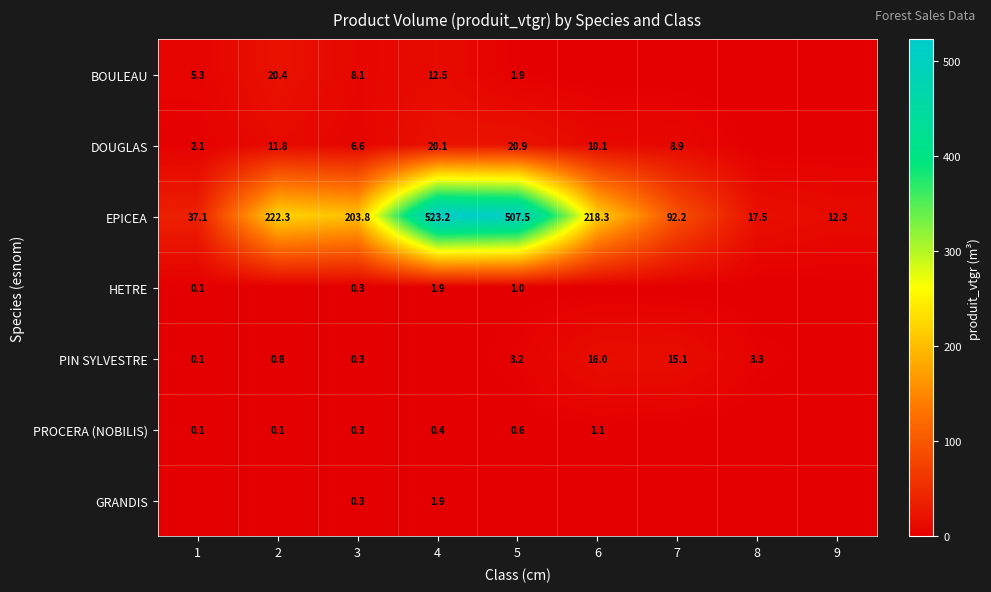

What is the sum of the EPICEA values at 4 and 1?

560.3